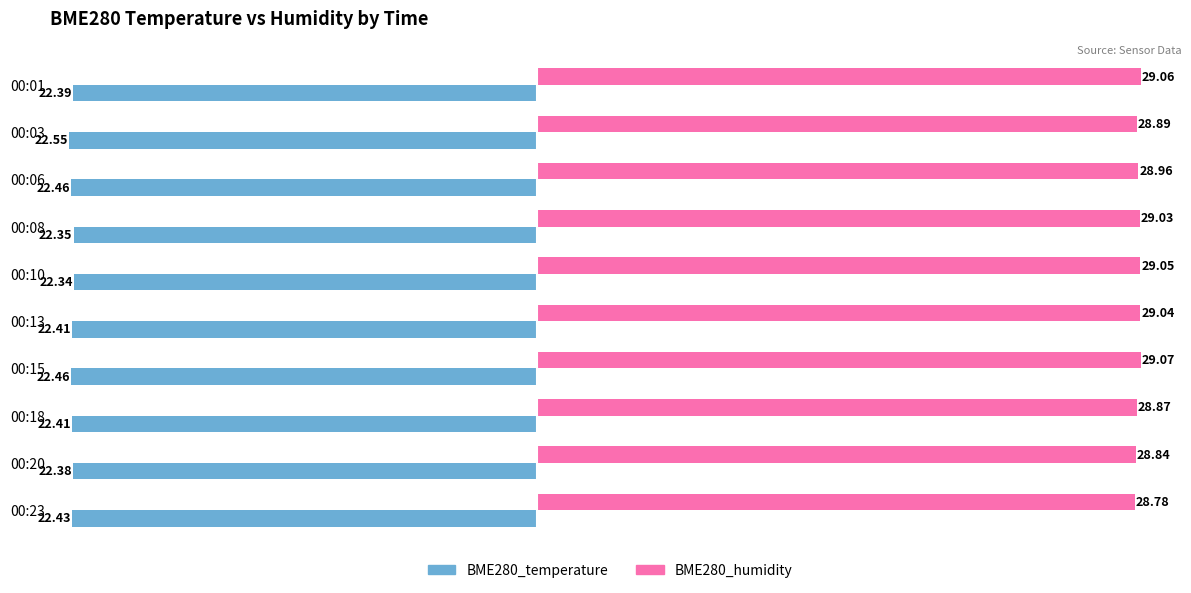

Between 00:13 and 00:15, which series saw the biggest shift?

BME280_temperature